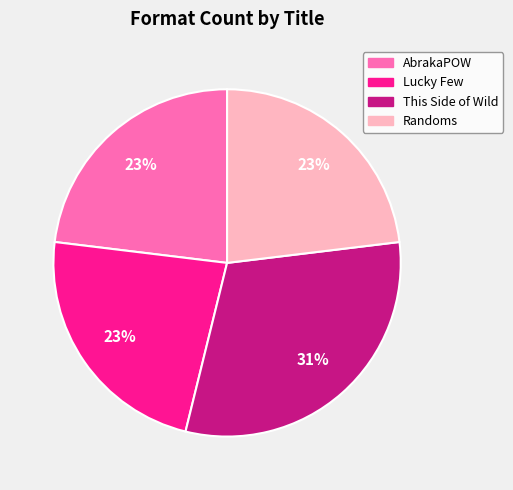

How many slices are in this pie chart?

4